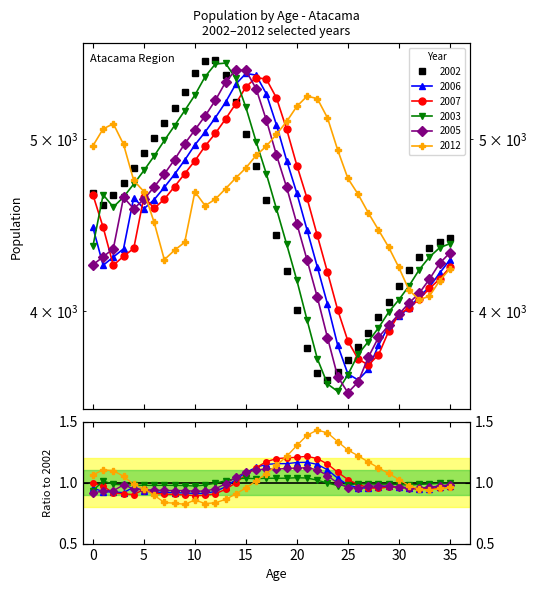

What are all the series names shown in the legend?

2002, 2006, 2007, 2003, 2005, 2012